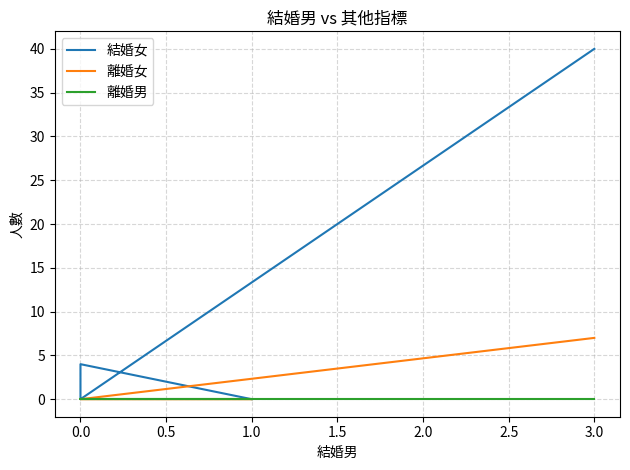

True or false: 離婚女 has more than 2 interior local peaks.

False